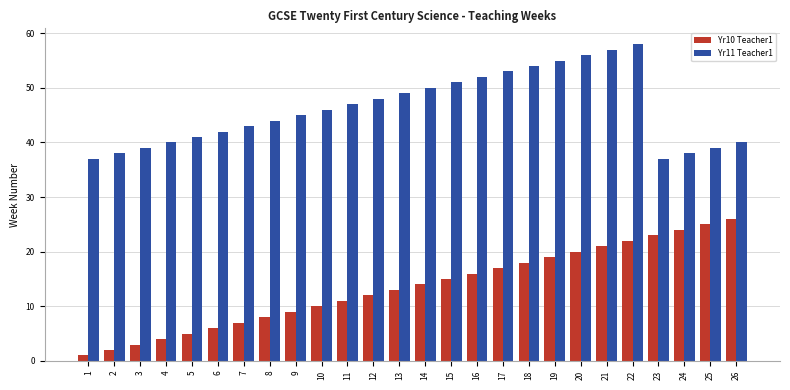

At how many categories does at least one series exceed 7?

26